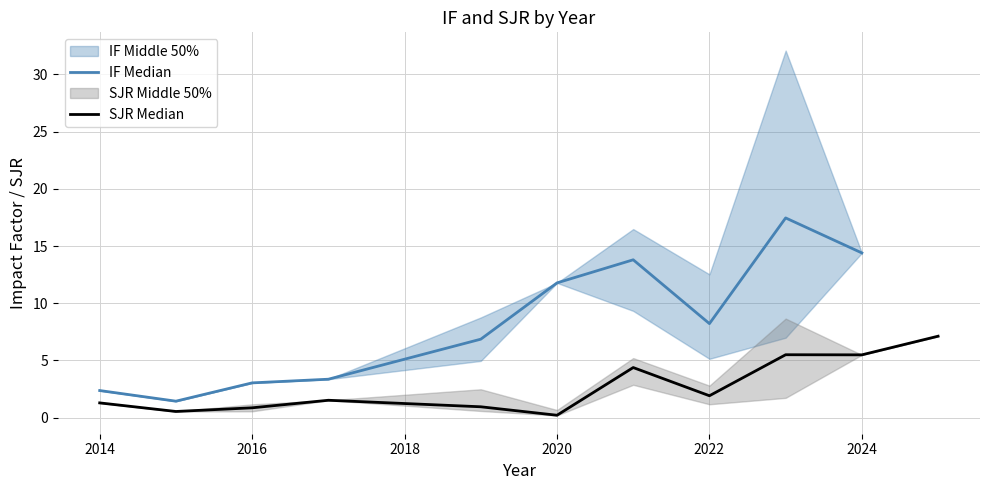

True or false: IF Median and SJR Median intersect in this chart.

False